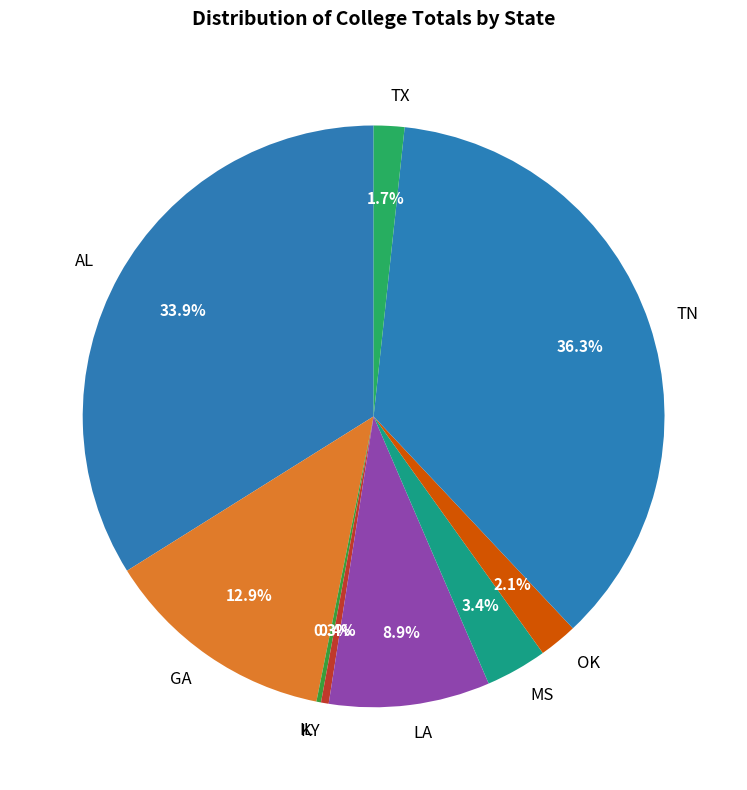

Does KY account for over 50% of the chart?

No